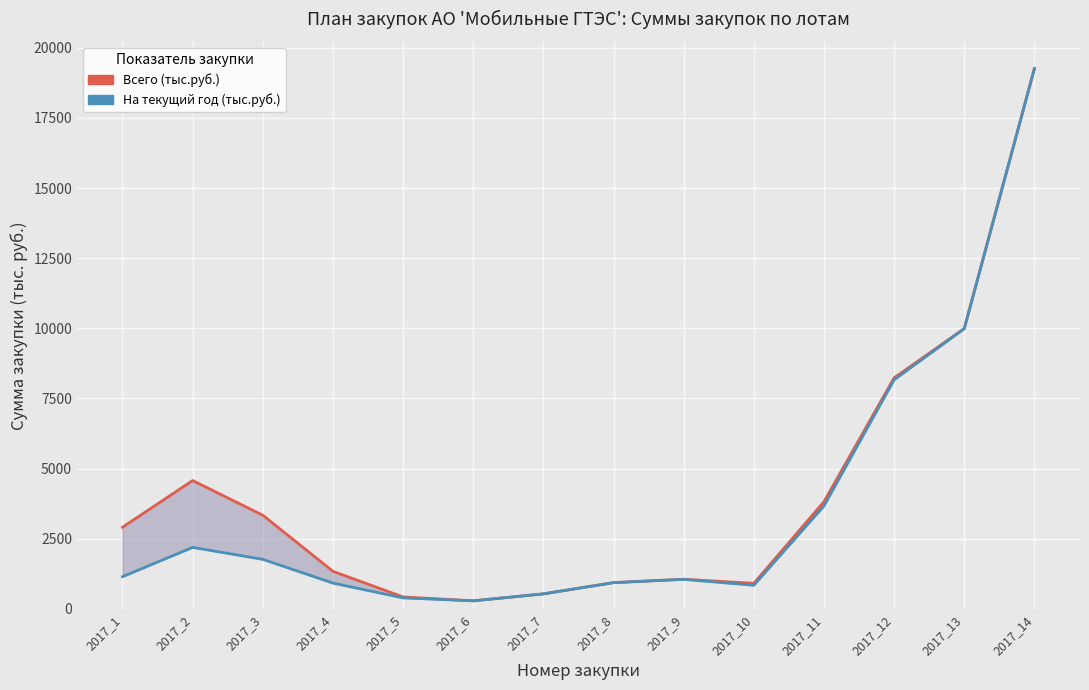

What is the sum of all Всего (тыс.руб.) values?

57611.7